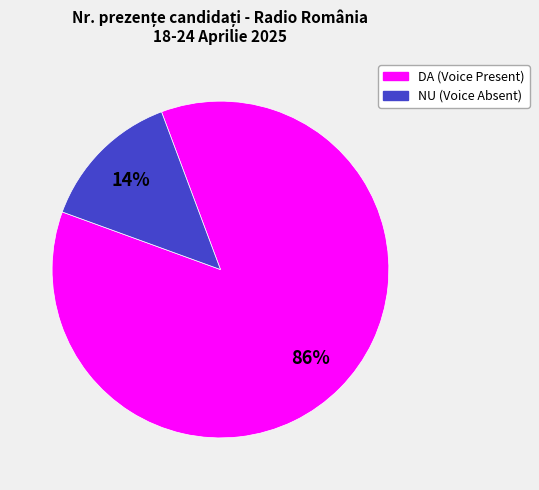

How many slices are in this pie chart?

2